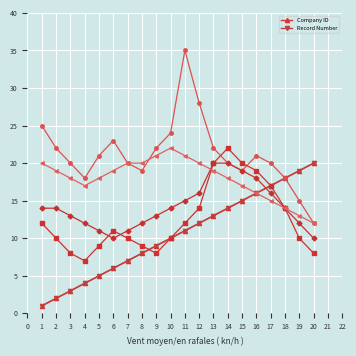

What is the minimum value shown in the chart?

1